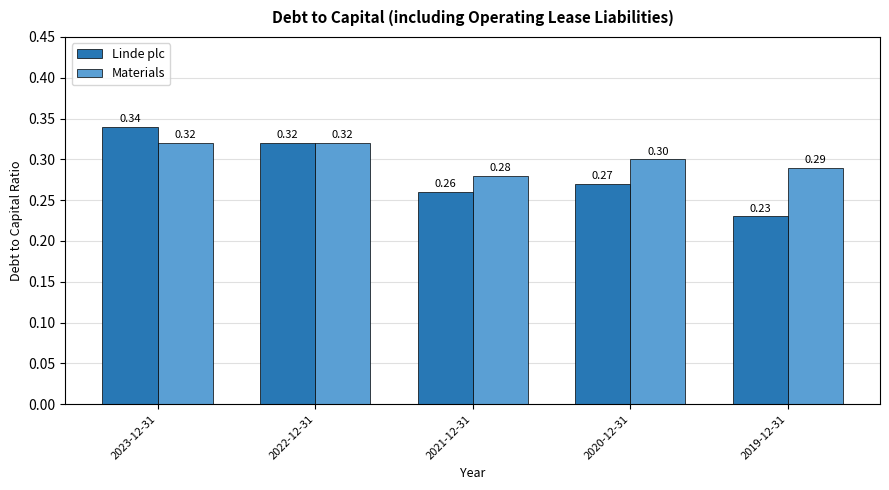

Which series has the largest total across all categories?

Materials